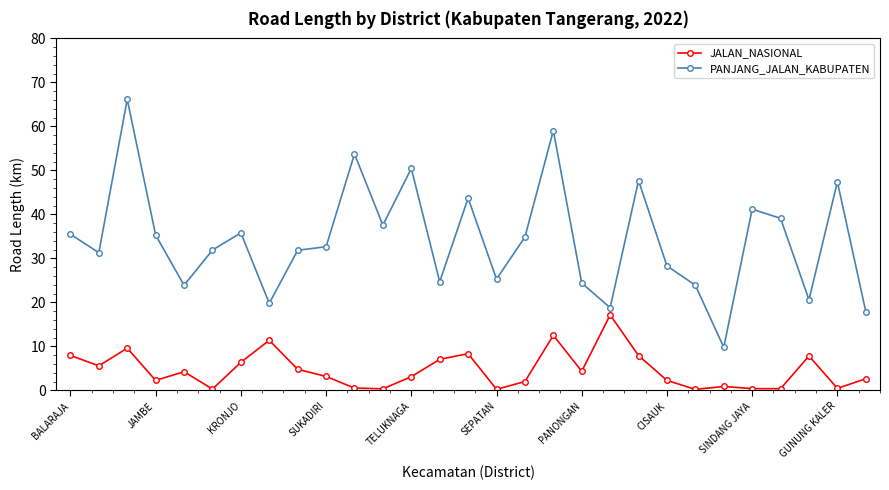

True or false: PANJANG_JALAN_KABUPATEN and JALAN_NASIONAL cross at least once.

False